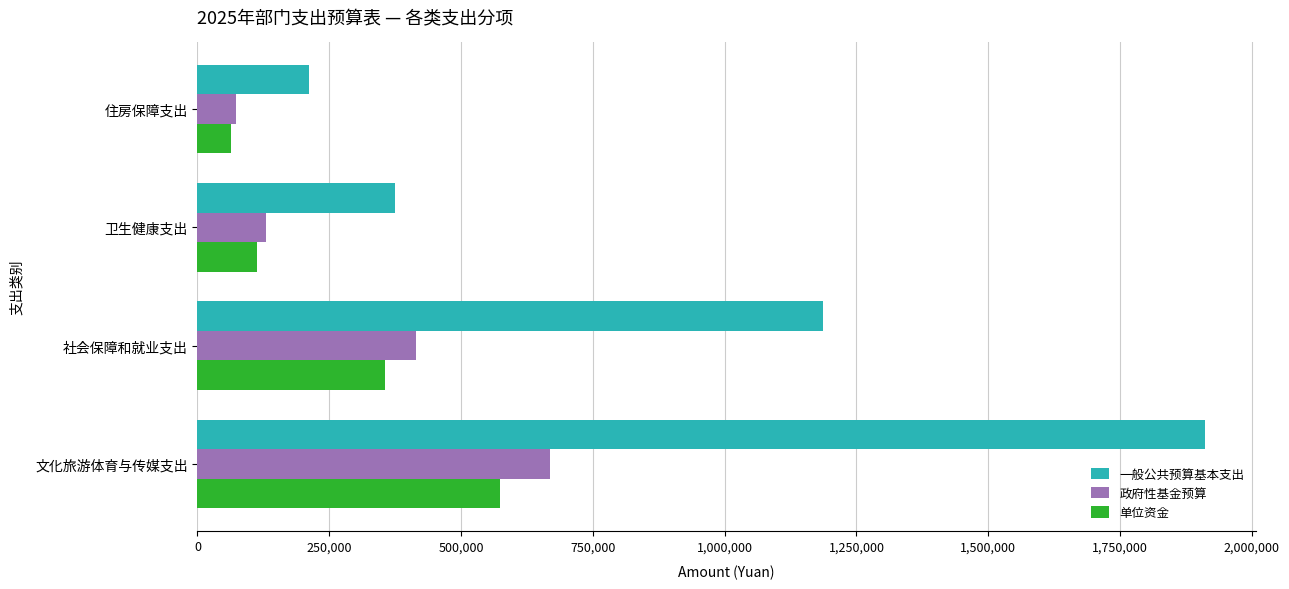

What are all the series names shown in the legend?

一般公共预算基本支出, 政府性基金预算, 单位资金